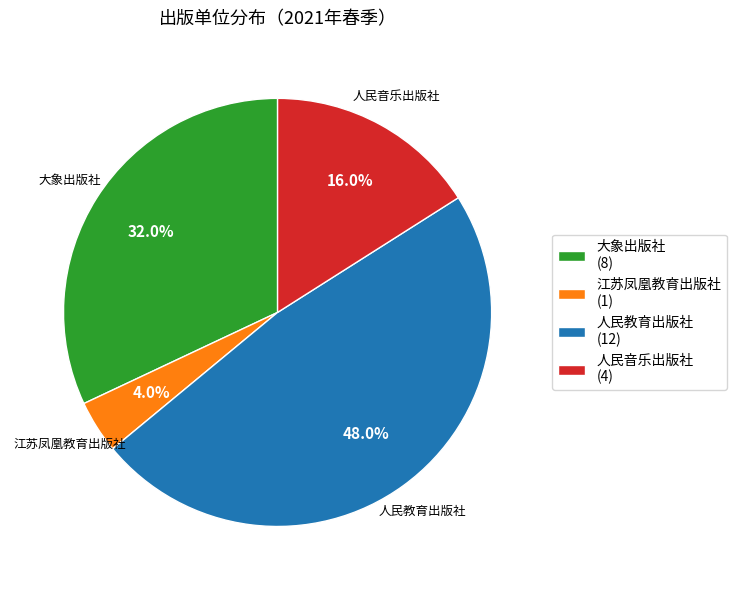

To the nearest percent, what is the difference between the largest and smallest slice percentages?

44%